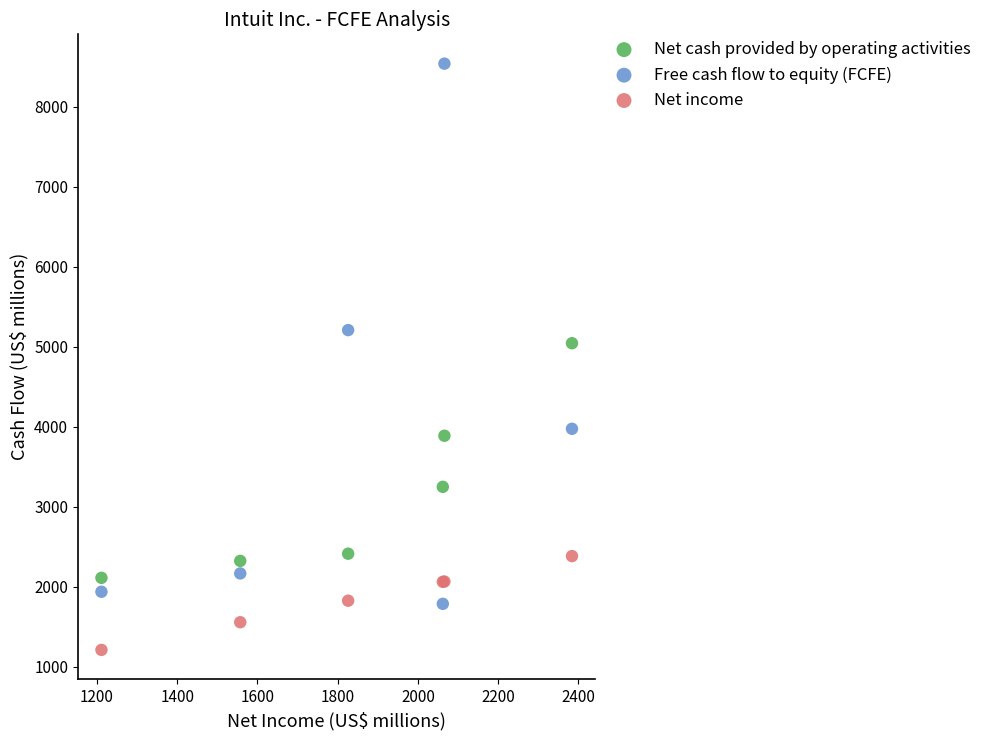

Which series contains the highest Y value?

Free cash flow to equity (FCFE)